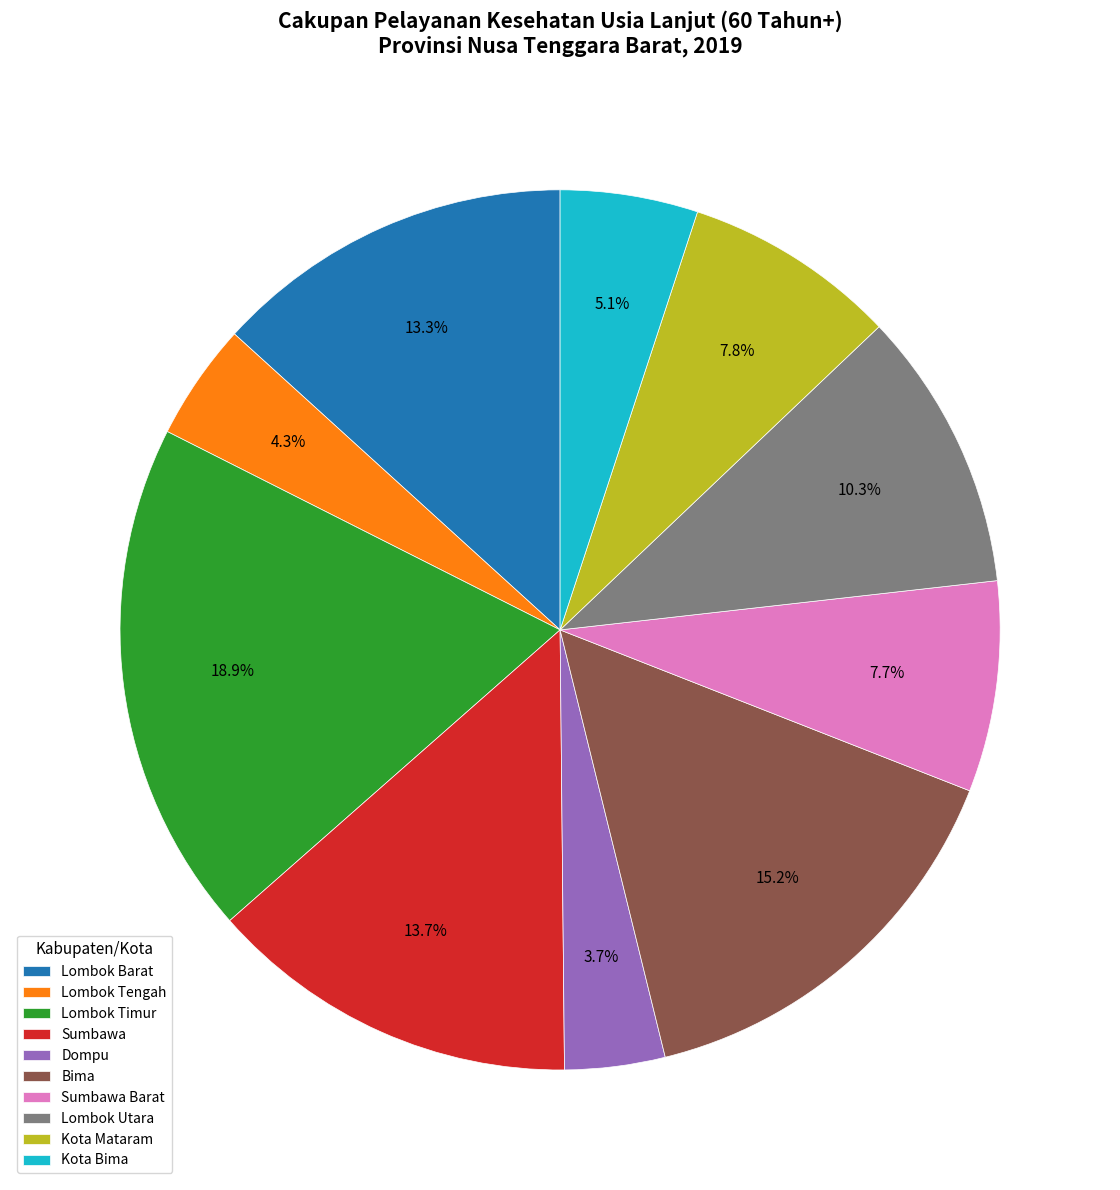

What is the smallest slice in the pie chart?

Dompu